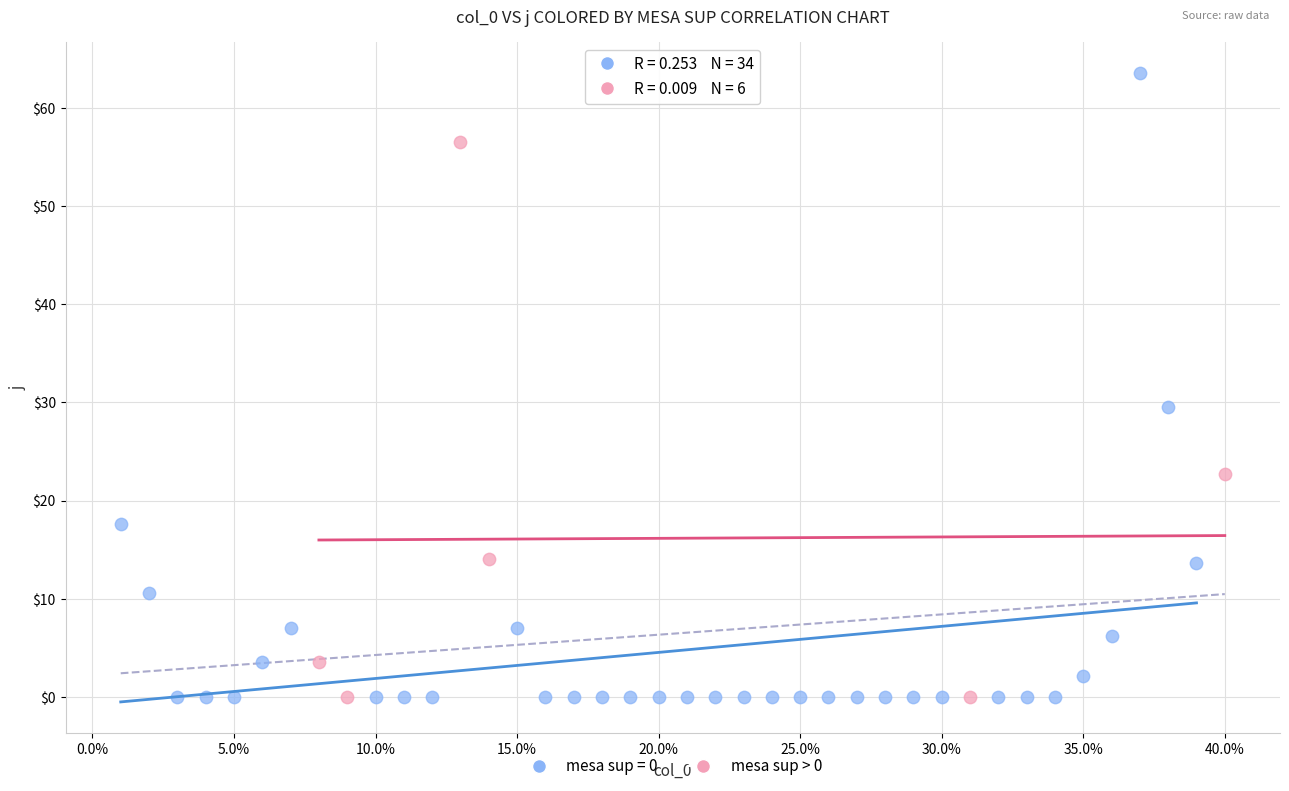

Which series contains the highest Y value?

mesa sup = 0